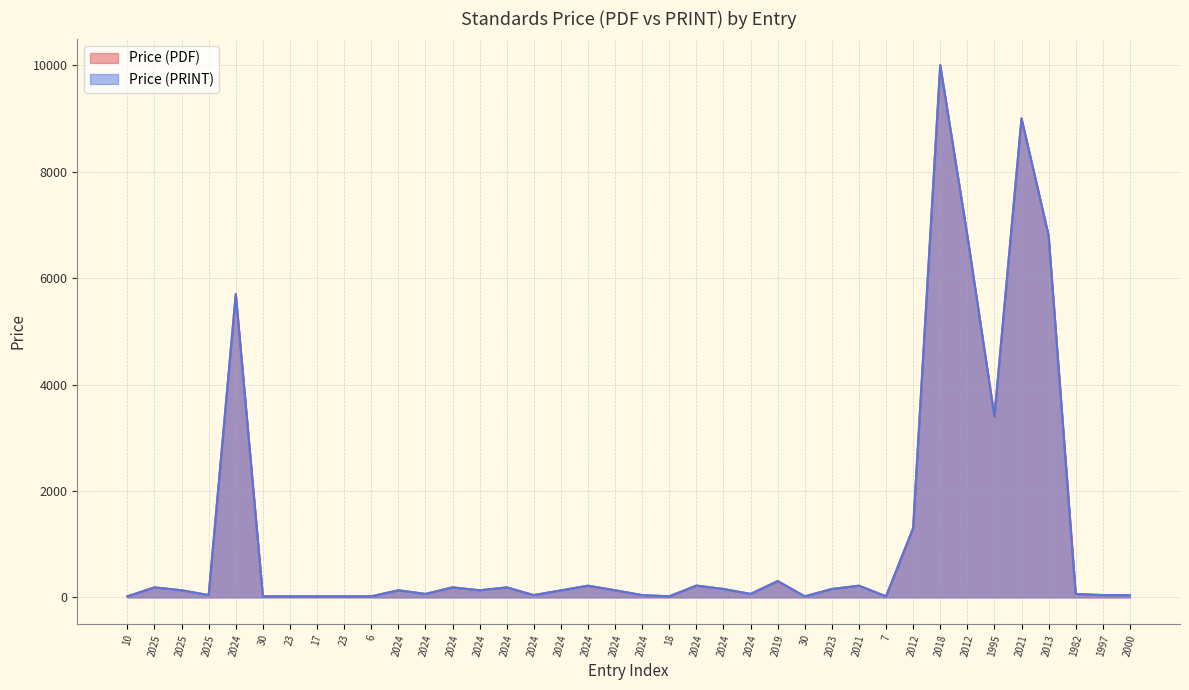

What is the difference between the maximum and minimum values in the Price (PRINT) series?

9980